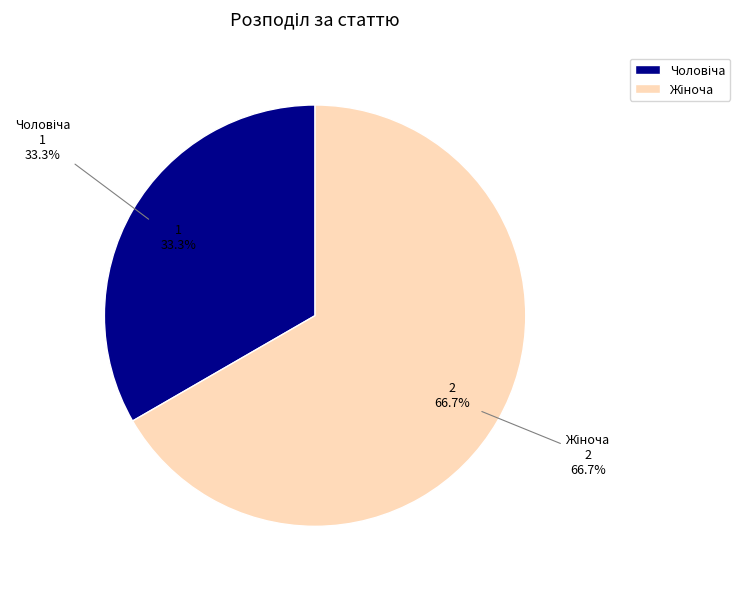

Which slice is the smallest?

Чоловіча